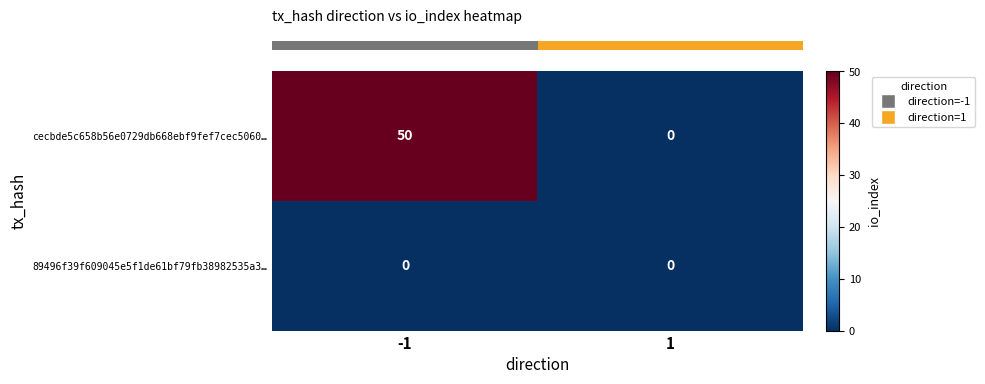

Between -1 and 1, which series saw the biggest shift?

cecbde5c658b56e0729db668ebf9fef7cec5060…